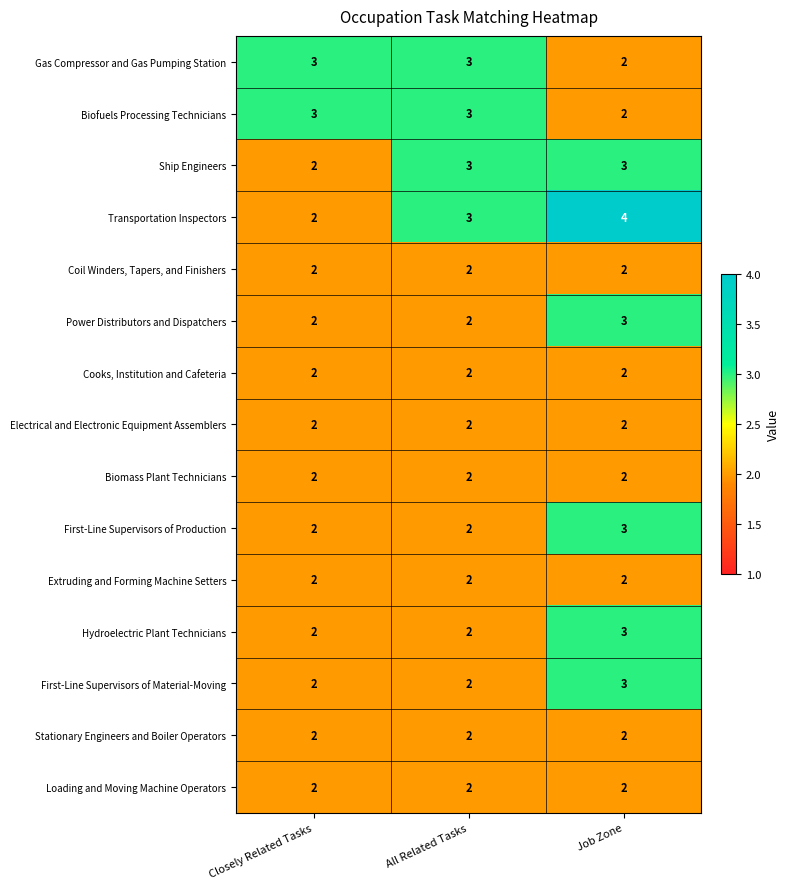

Is the value of Transportation Inspectors at Job Zone greater than the value of Biofuels Processing Technicians at All Related Tasks?

Yes